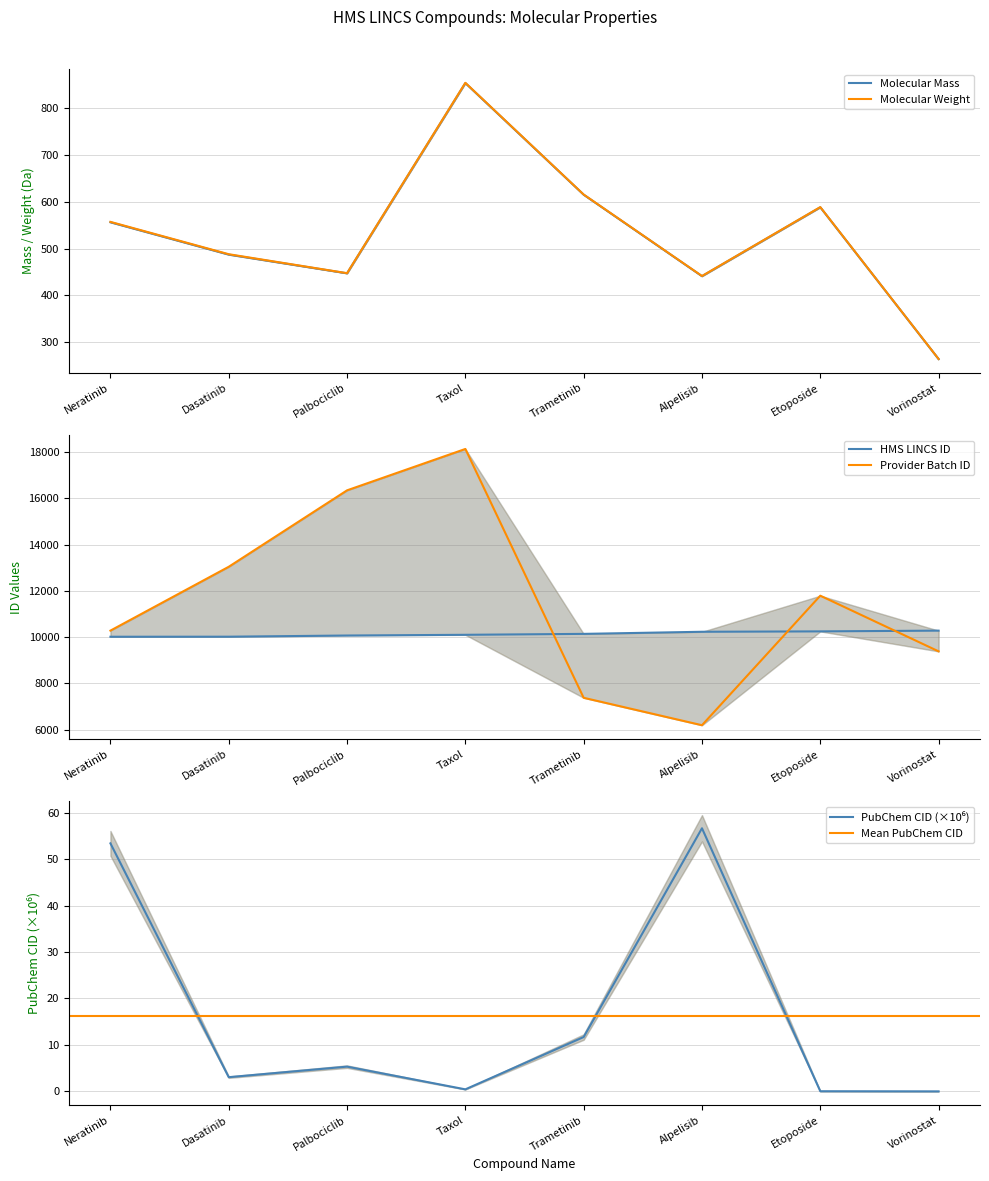

What position from the left is Dasatinib?

2